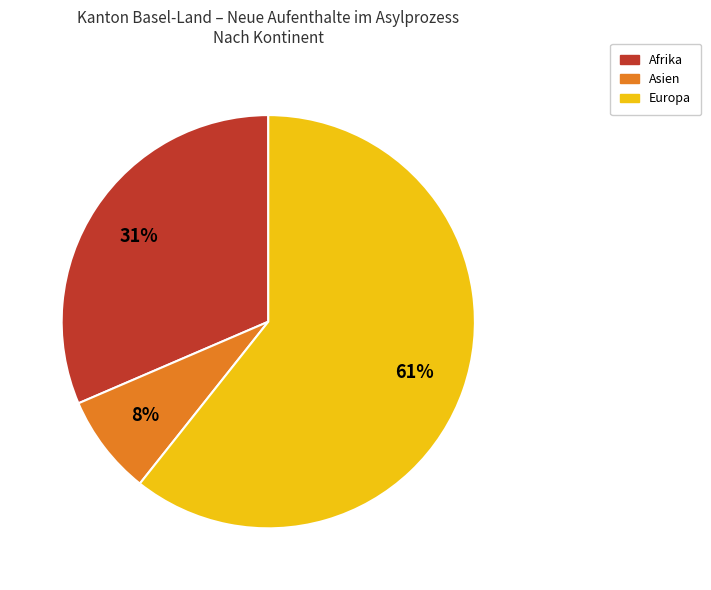

Is there a majority slice in this chart?

Yes